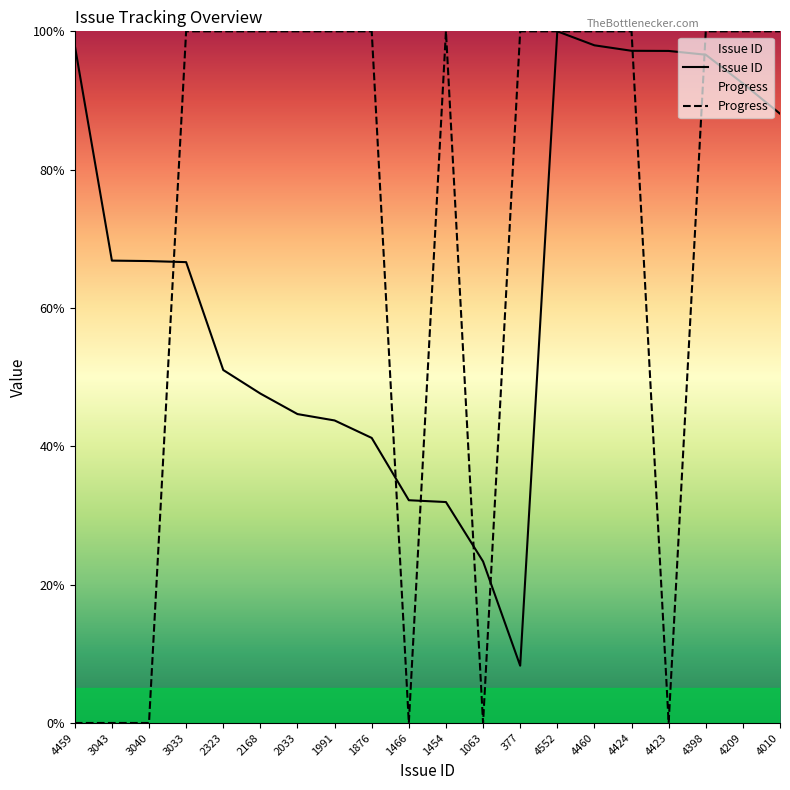

True or false: Issue ID has a value of 64.1 at 1991.

False